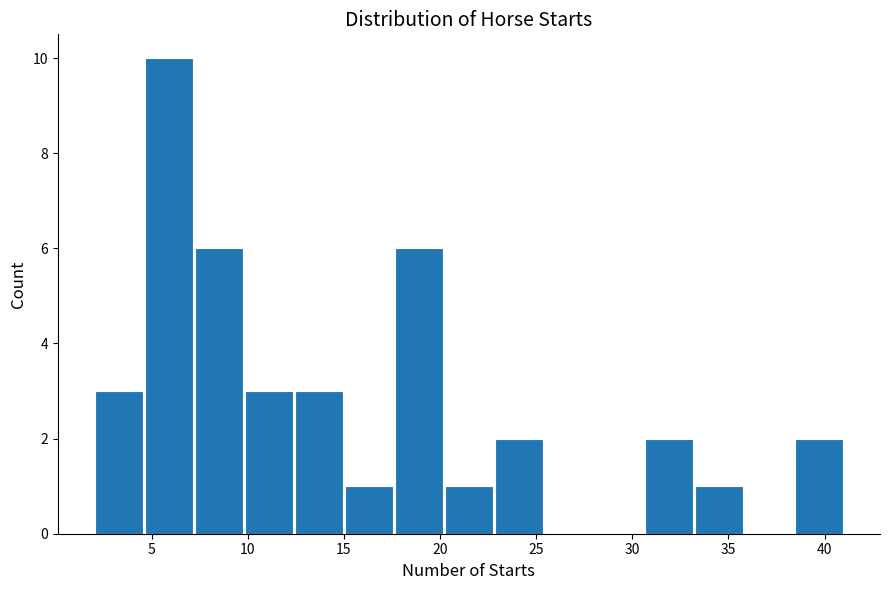

How tall is the bar that spans 22.8 to 25.4 on the x-axis? Neither the bar edges nor the heights are printed on the chart, so give them approximately, as read against the axes.

2